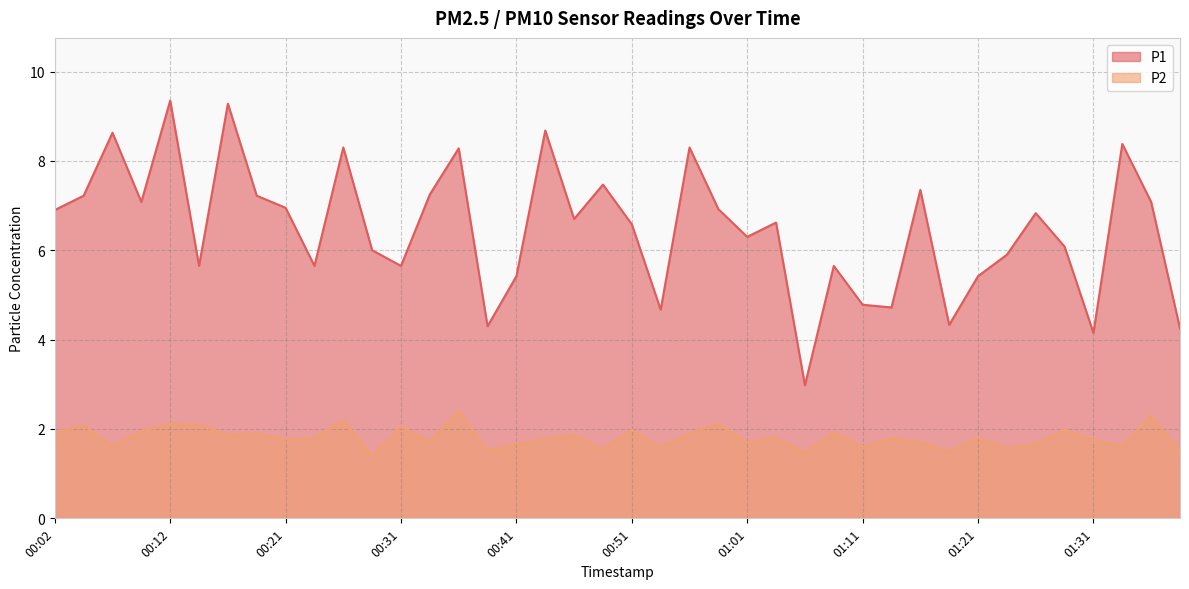

The value of P1 at 00:12 is 12.7. True or false?

False